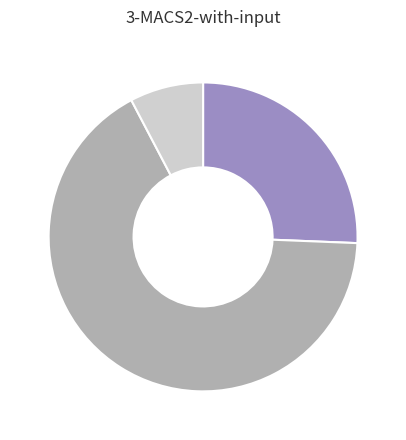

Does any single category account for the majority?

Yes